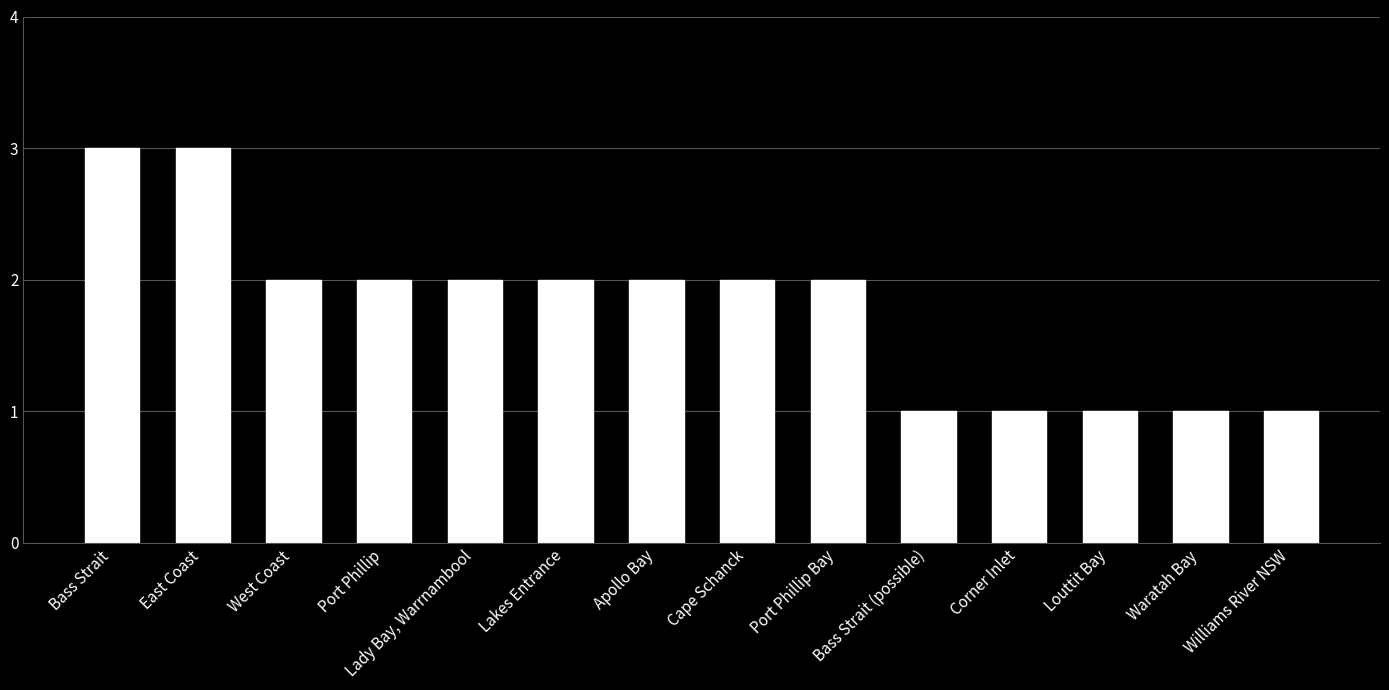

Count the values in the range 1 to 2.

12